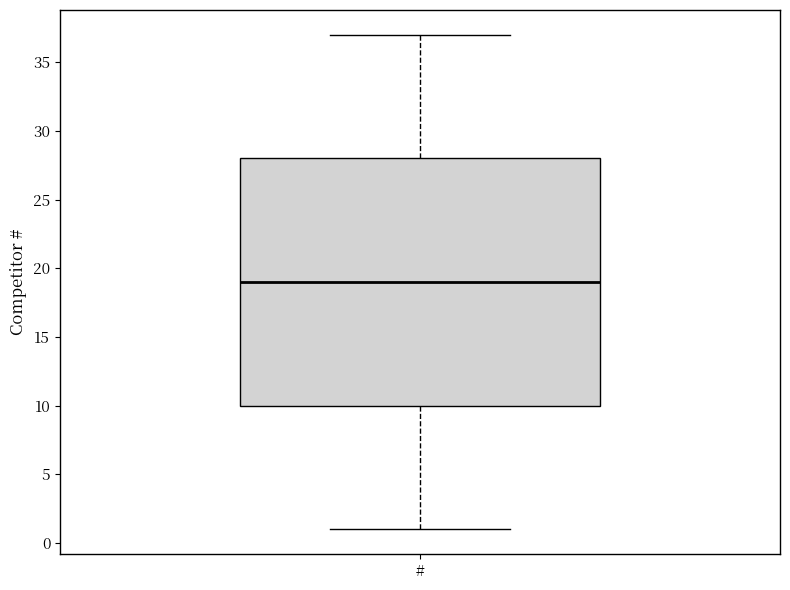

Read this box plot against the y-axis: the position of the median line, the range covered by the box, and the ends of both whiskers. The values are not printed on the chart, so give them approximately, as read against the axis.

median 19, box 10 to 28, whiskers 1 to 37